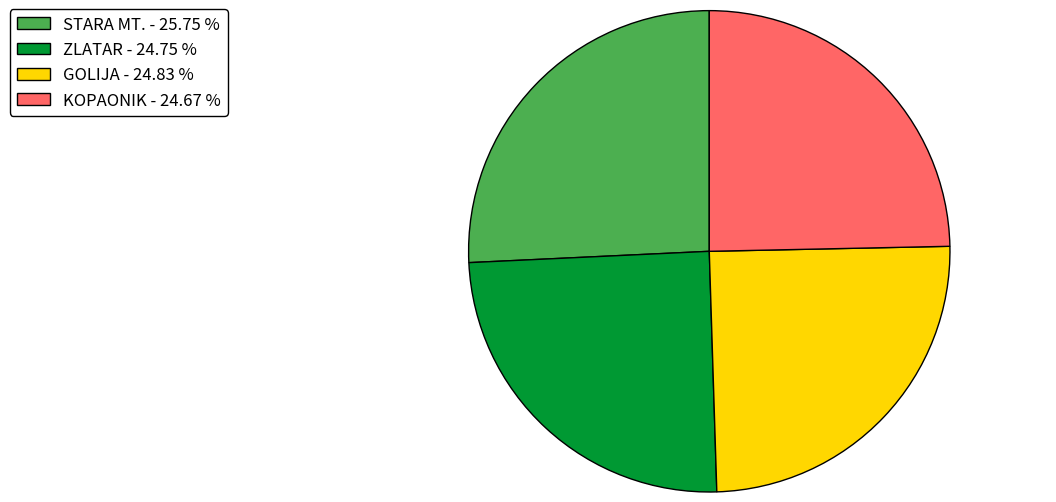

Approximately how many times larger is the value at ZLATAR compared to STARA MT.?

1.0